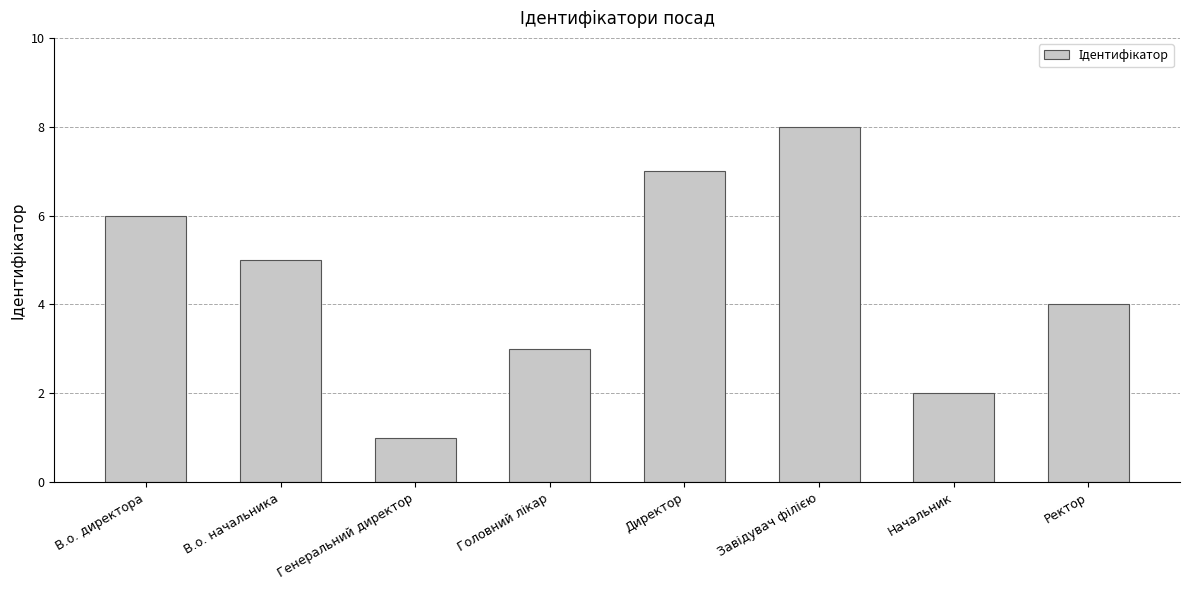

The value at Генеральний директор is 2. True or false?

False